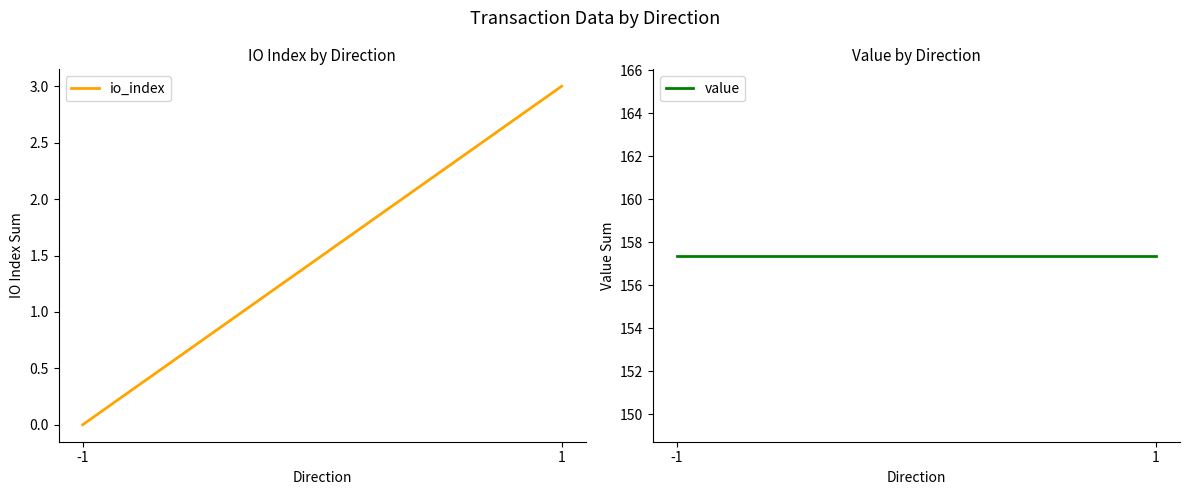

The value of io_index at -1 is 0.0. True or false?

True